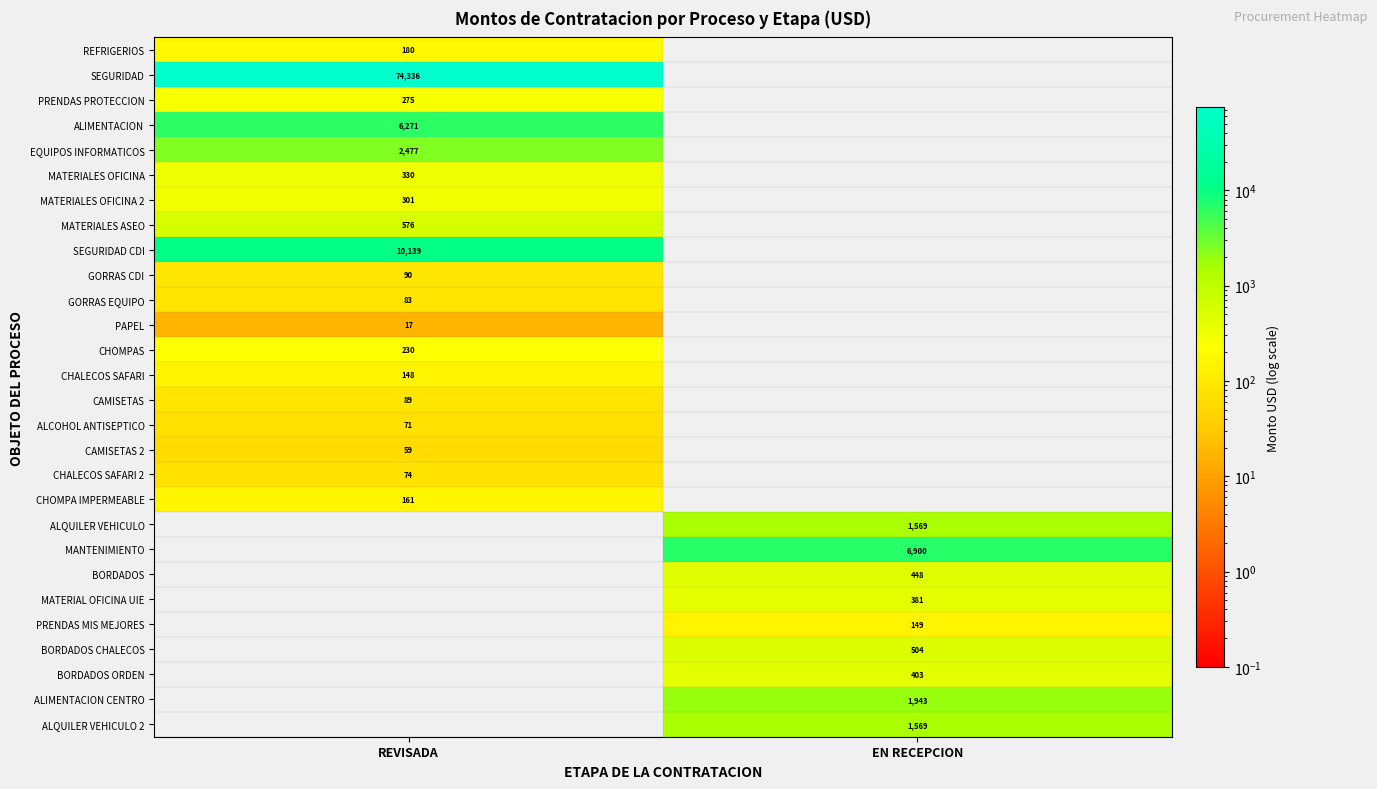

Is it true that ALIMENTACION equals 3555 at REVISADA?

False